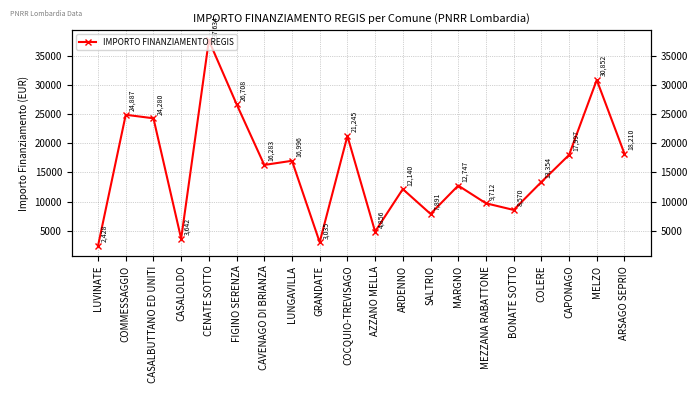

How many values are below 16283?

10